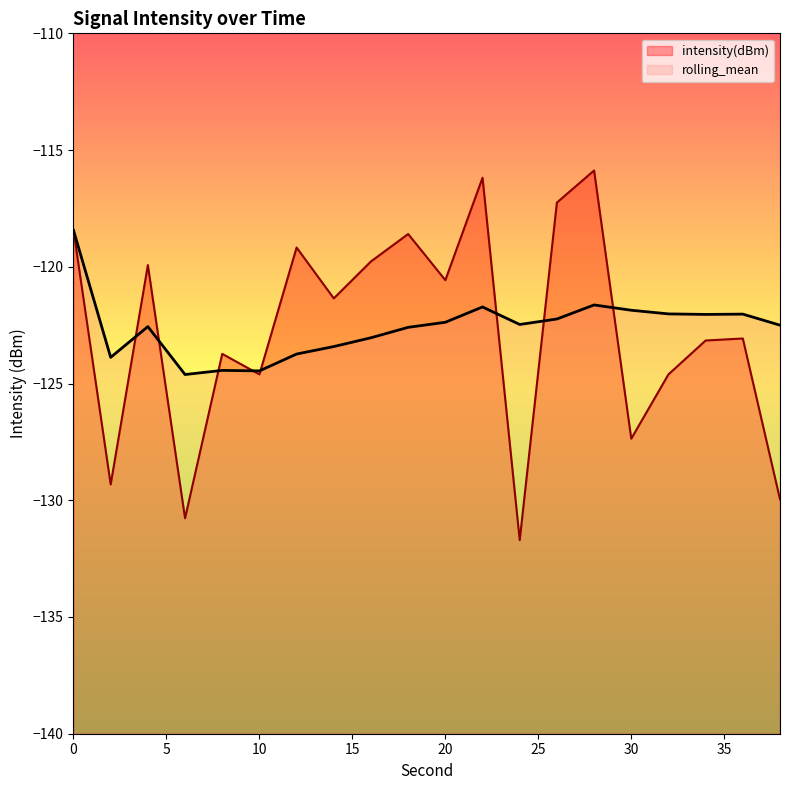

What is the difference between the second highest and minimum values in the intensity(dBm) series?

15.5